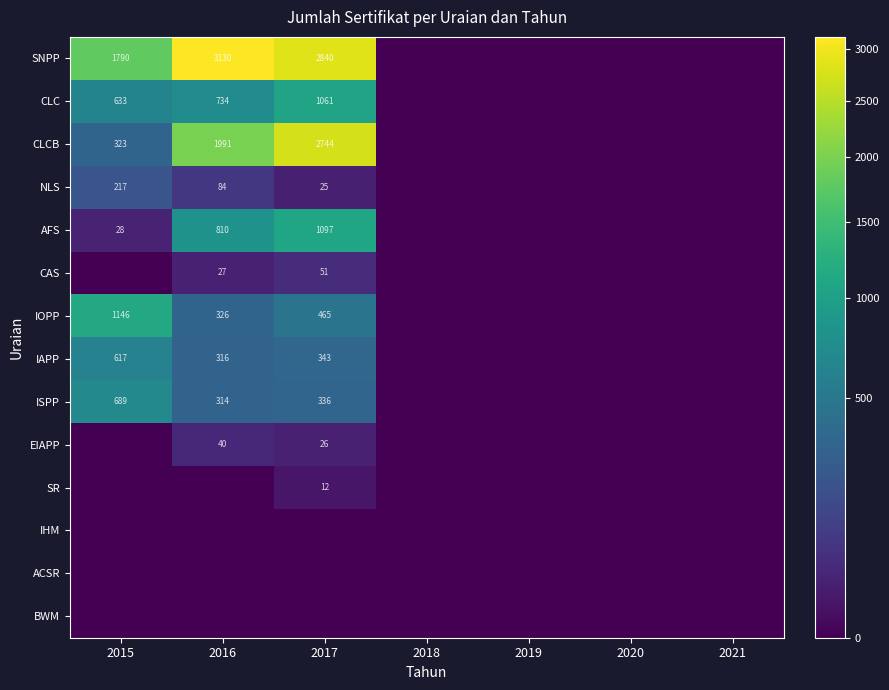

The AFS series shows 810 at 2016. True or false?

True